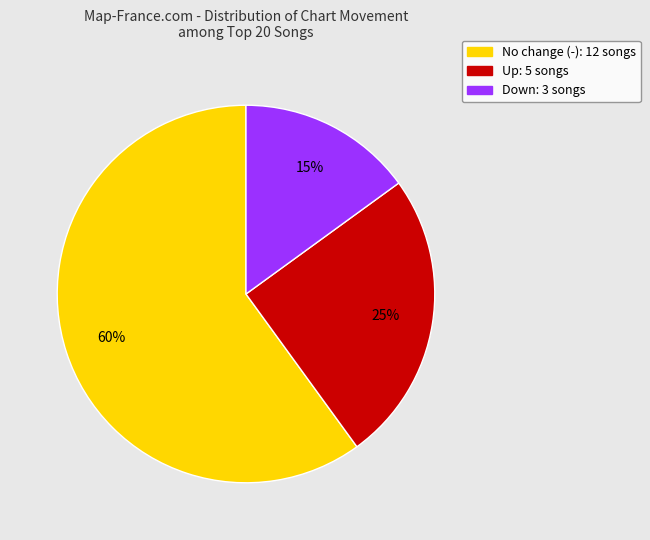

How many slices are in this pie chart?

3